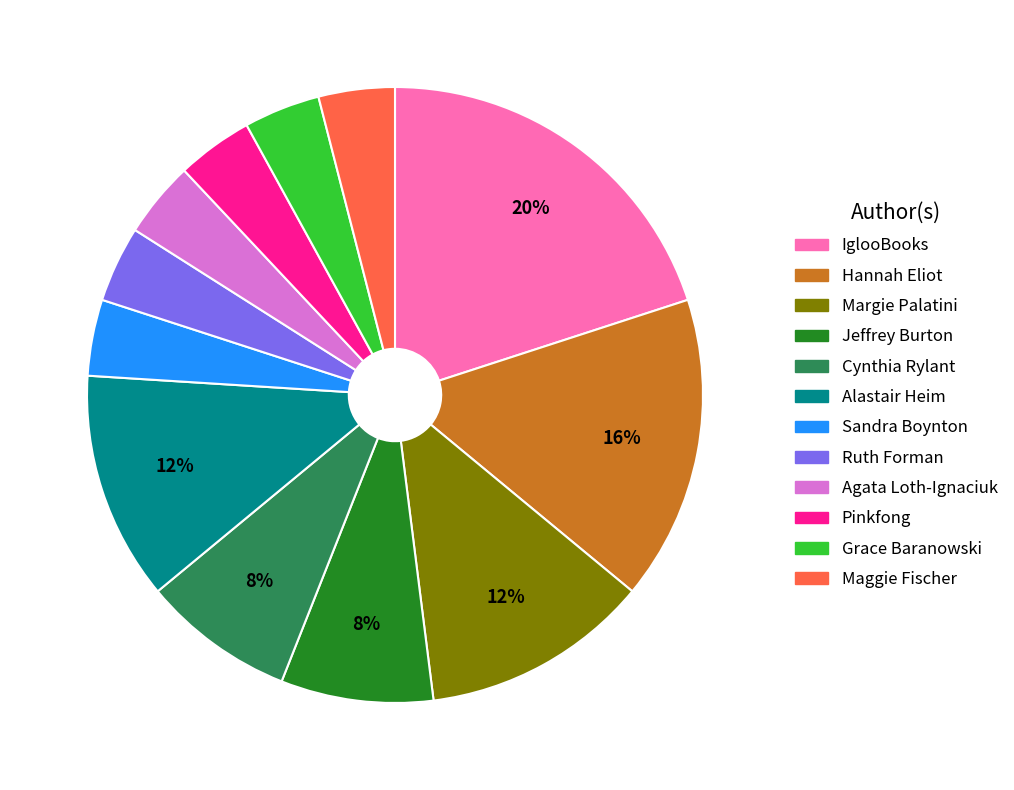

Count the number of slices in the pie.

12